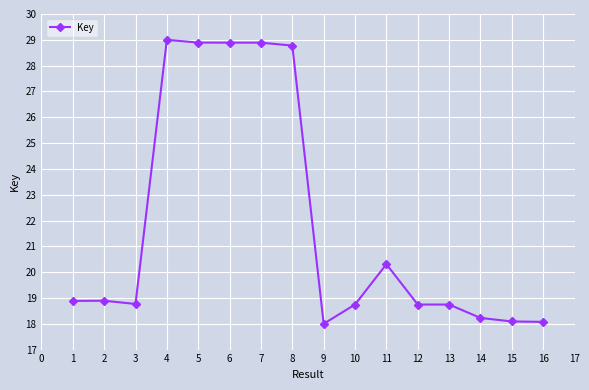

The chart shows a value of 8.8 at 13. True or false?

False